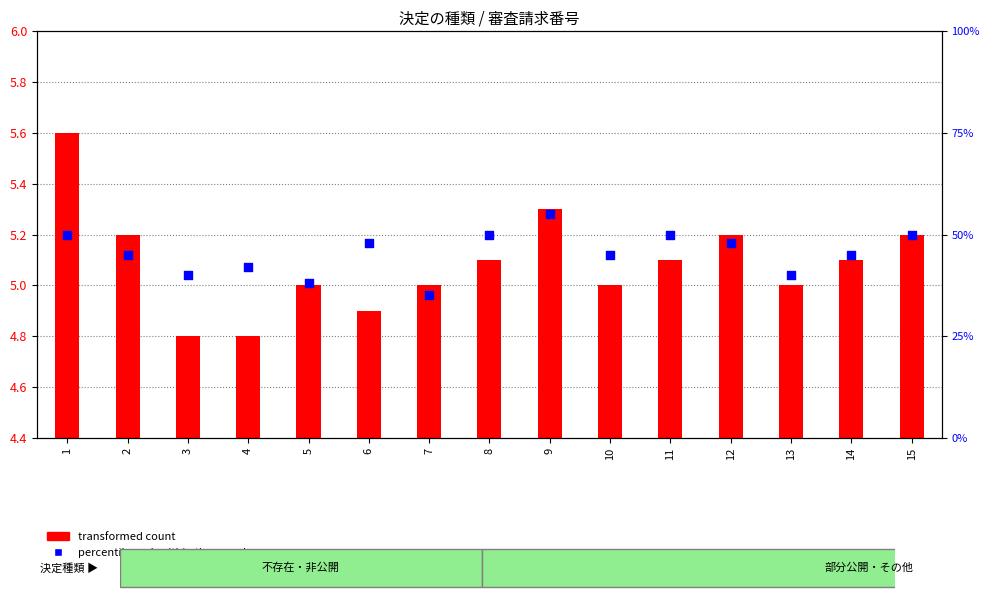

At how many categories does at least one series exceed 39?

13